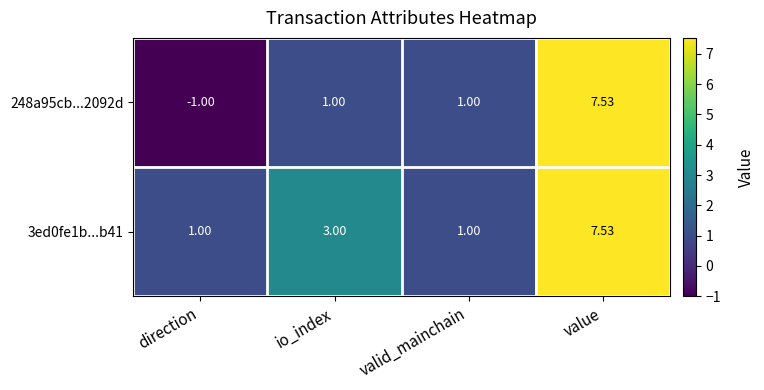

Which label corresponds to the smallest value in the chart?

direction